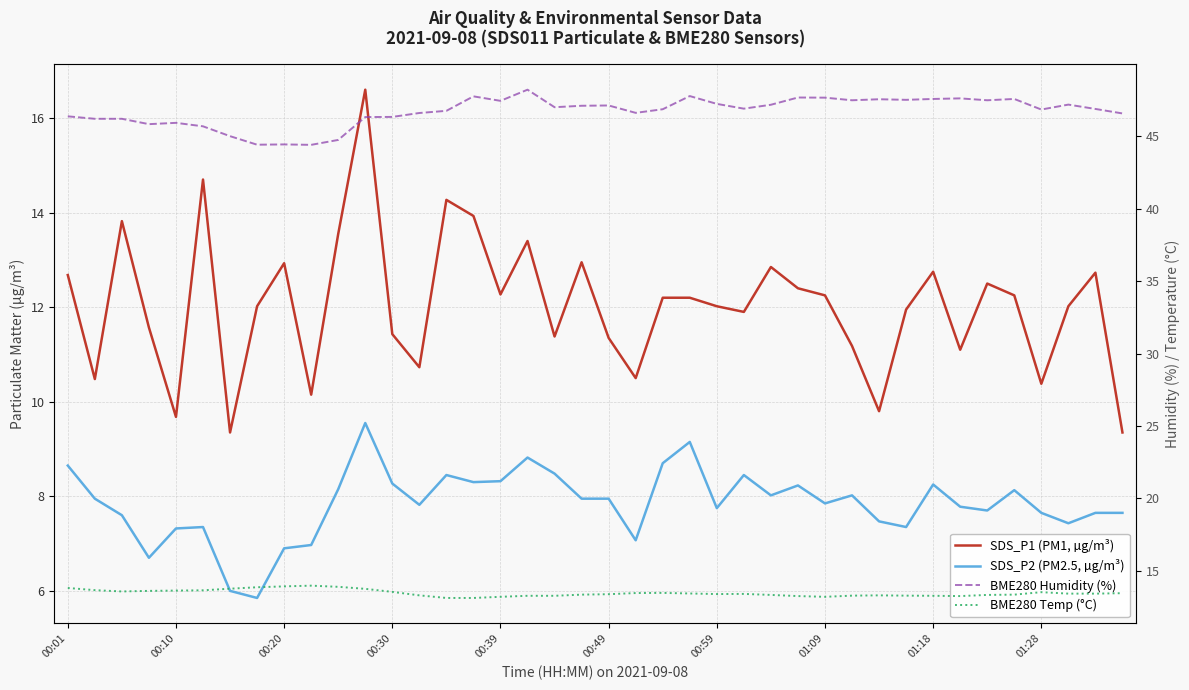

The value of BME280 Humidity (%) at 01:09 is 12.6. True or false?

False